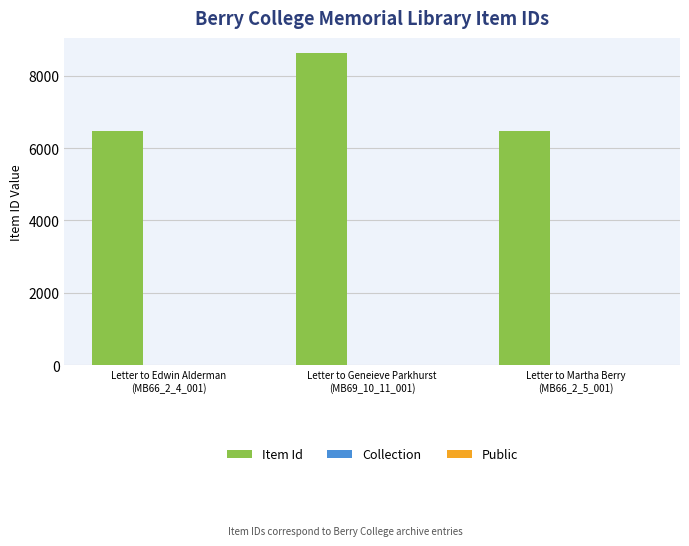

Which series has the largest total across all categories?

Item Id